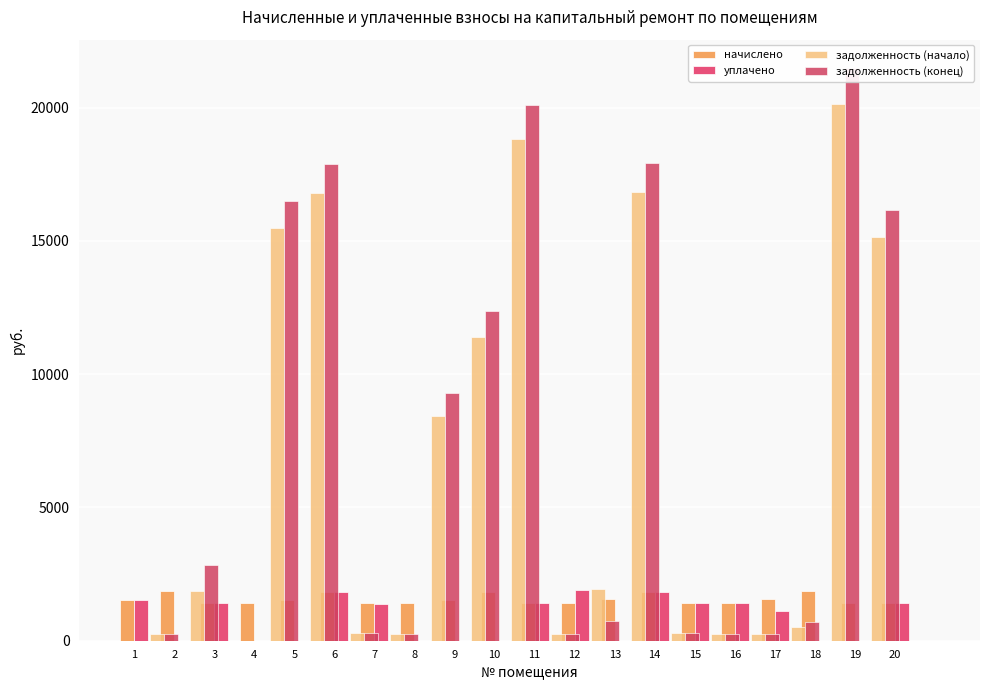

What is the difference between the maximum and minimum values in the задолженность (конец) series?

21479.1